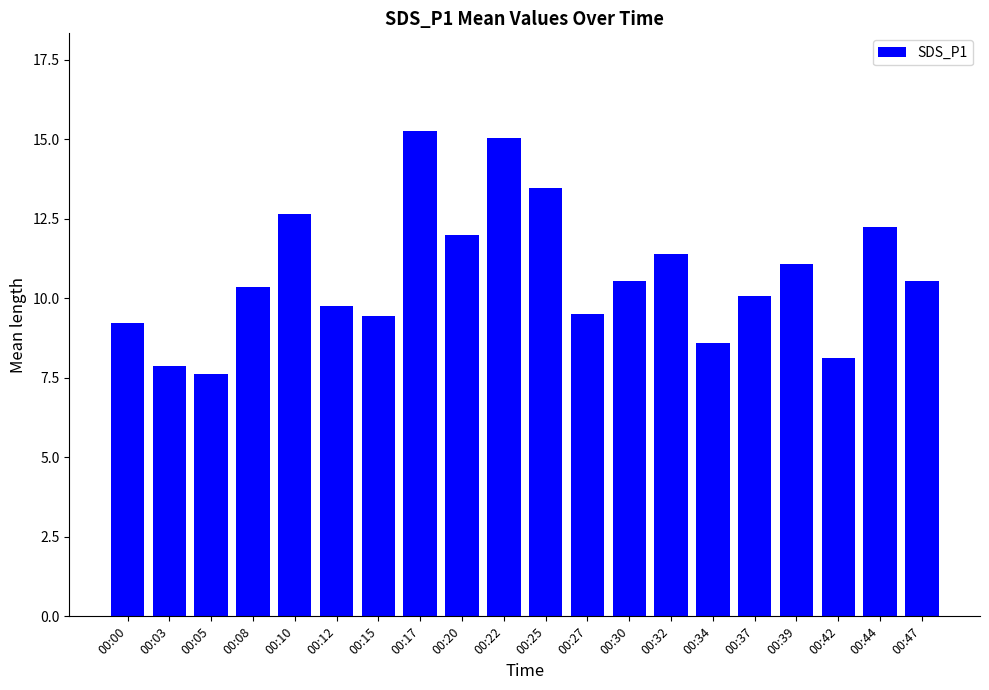

What is the minimum value shown in the chart?

7.6